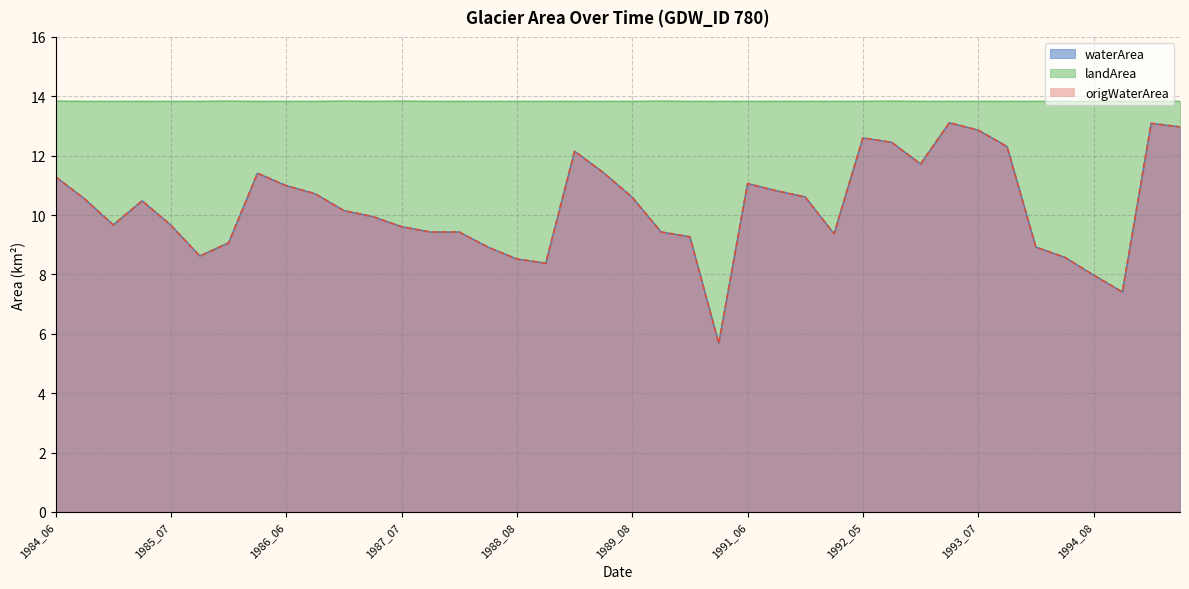

What is the lowest value of the waterArea series?

5.7